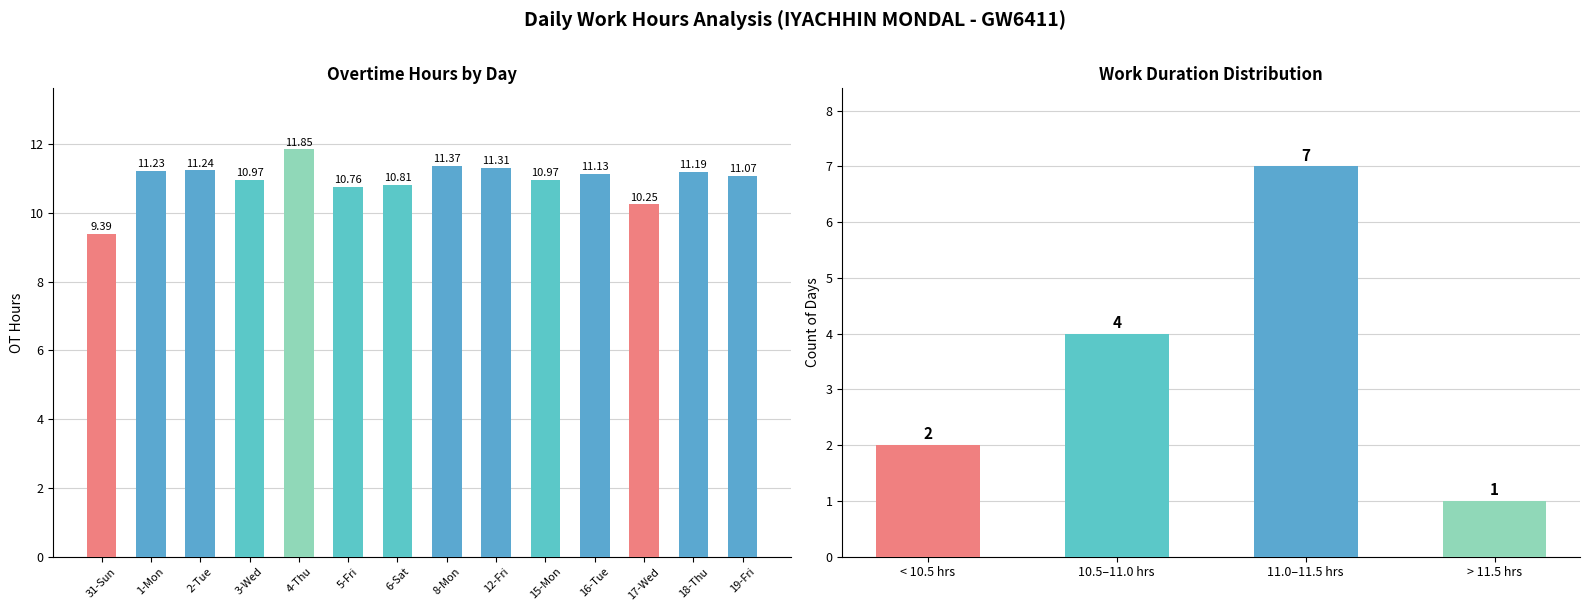

The value at 2-Tue is 11.2. True or false?

True